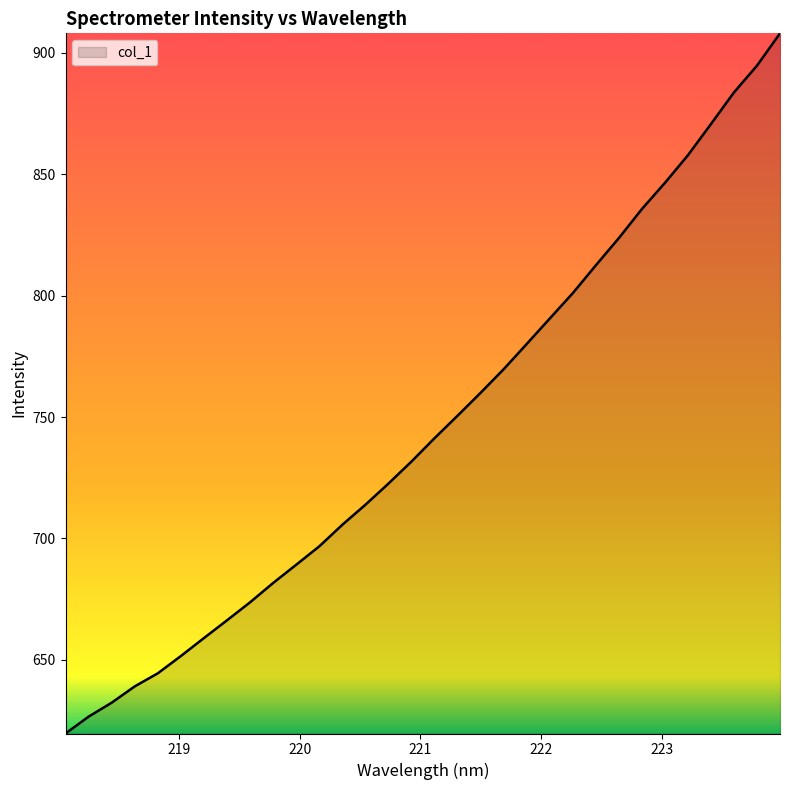

What is the difference between the maximum and minimum values?

288.4